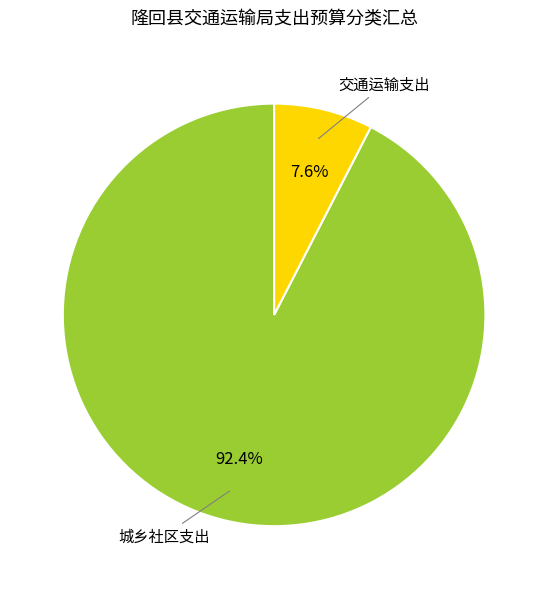

To the nearest percent, what portion does 交通运输支出 represent?

8%